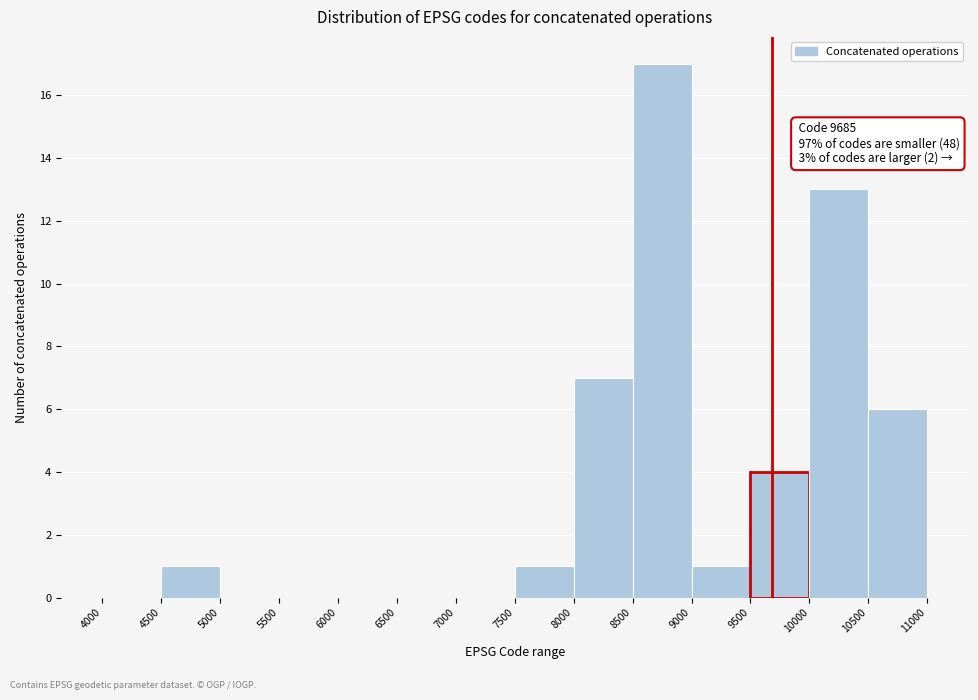

Over which range of the x-axis is the bar tallest?

8500 to 9000